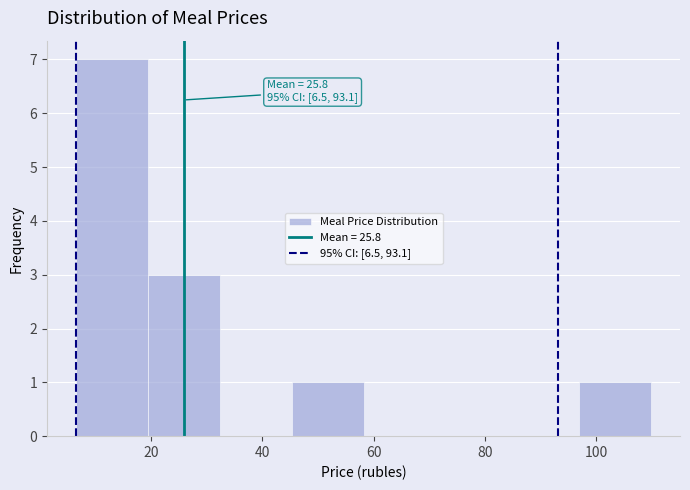

Over which range of the x-axis is the bar tallest?

6 to 20